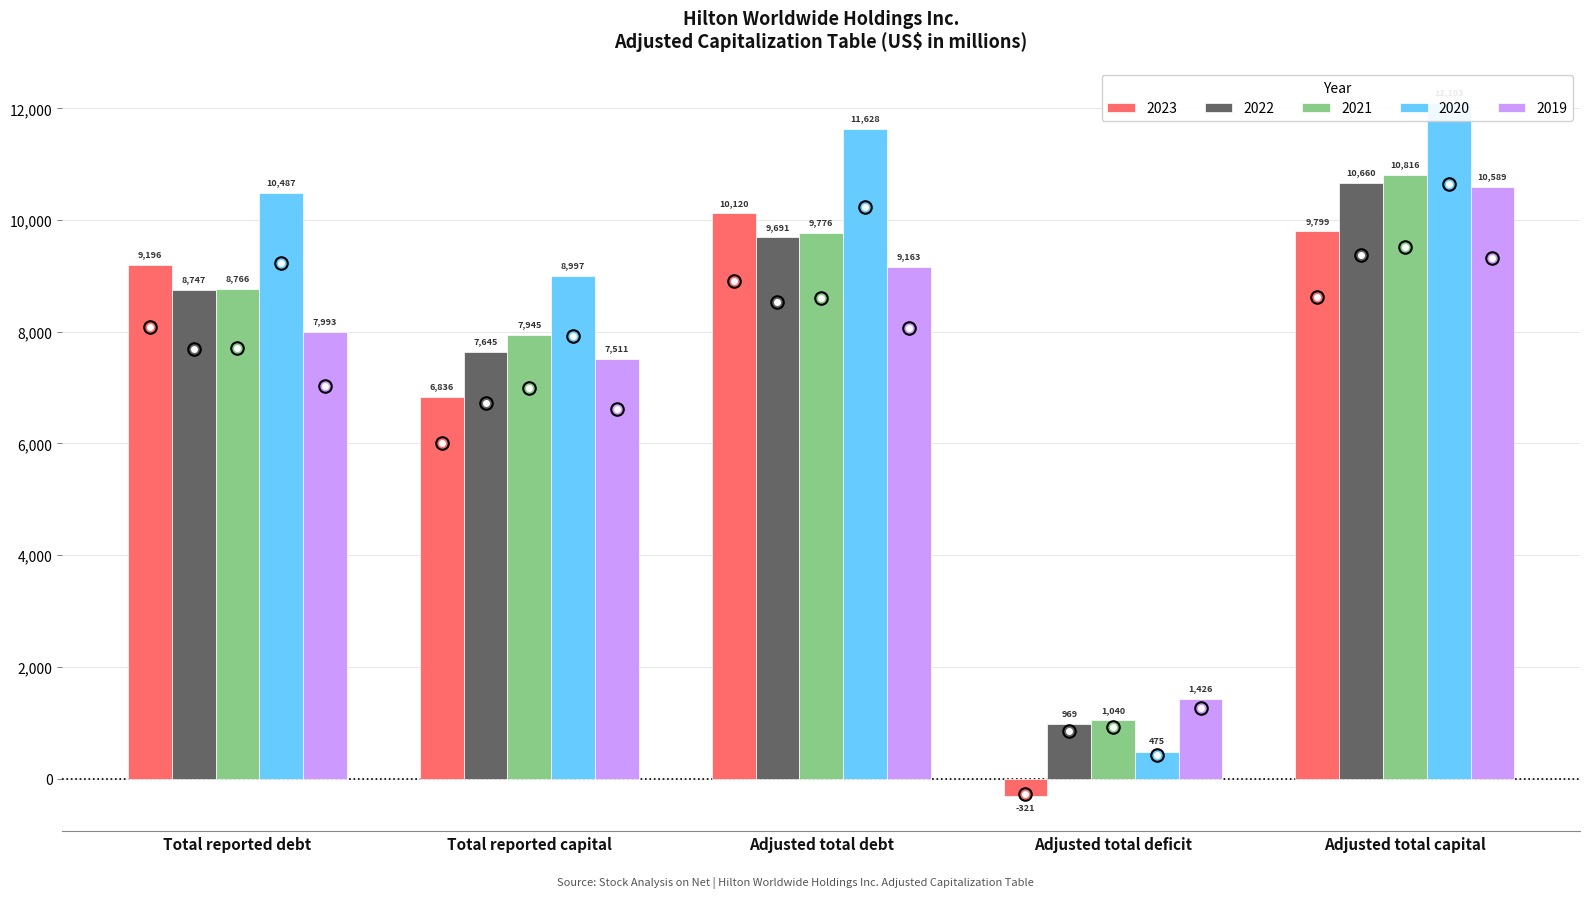

Between Adjusted total debt and Adjusted total deficit, which is larger?

Adjusted total debt